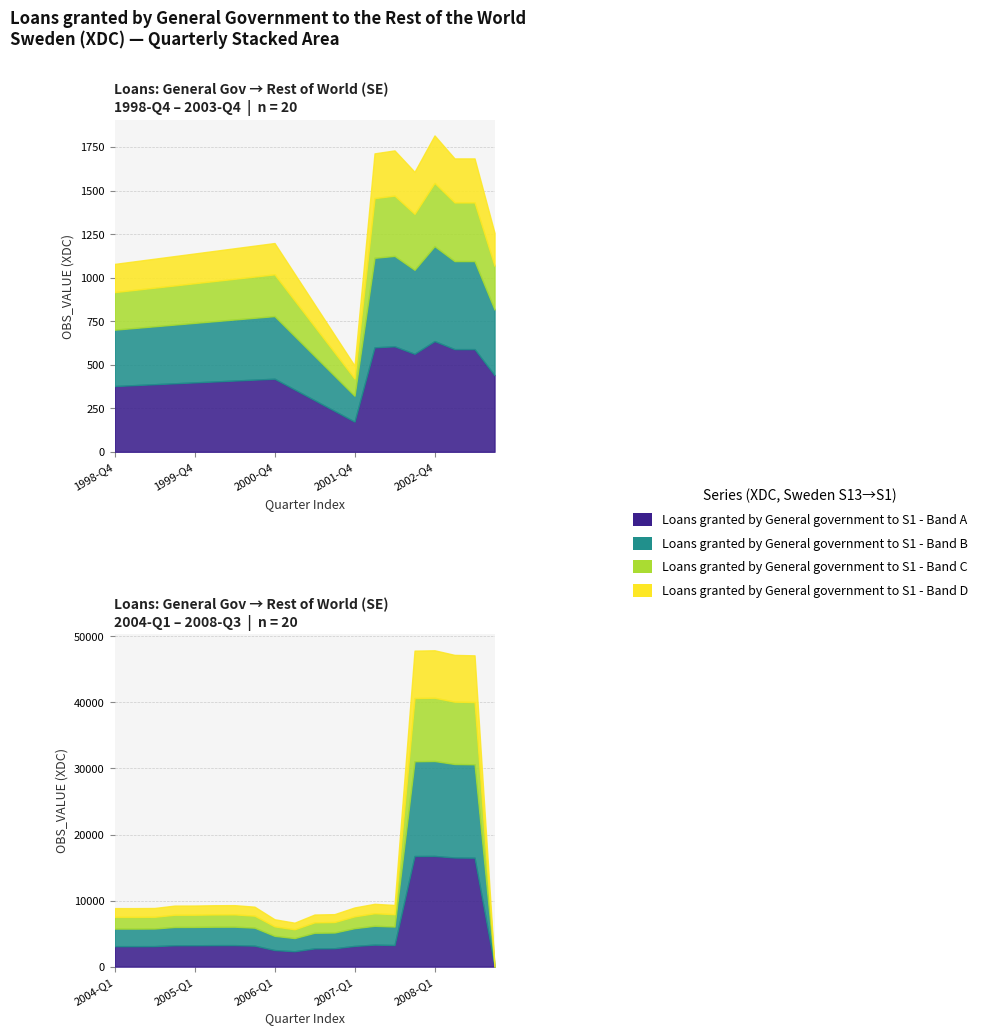

Where is the first local maximum?

2000-Q4